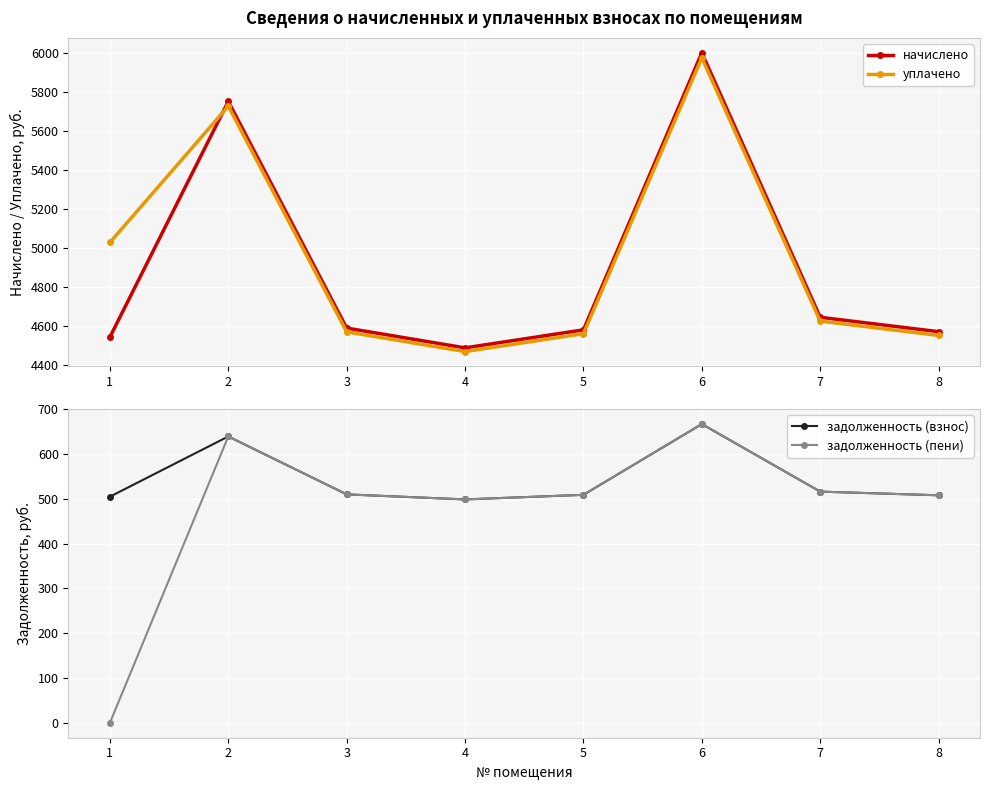

Reading left to right, list all the values displayed in this chart.

начислено: 4543.1	5752.8	4589.3	4487.8	4580.1	6002.1	4644.7	4570.8
уплачено: 5028.7	5728.5	4569.9	4468.8	4560.8	5976.8	4625.1	4551.5
задолженность (взнос): 504.8	639.2	509.9	498.6	508.9	666.9	516.1	507.9
задолженность (пени): 0.0	639.2	509.9	498.6	508.9	666.9	516.1	507.9